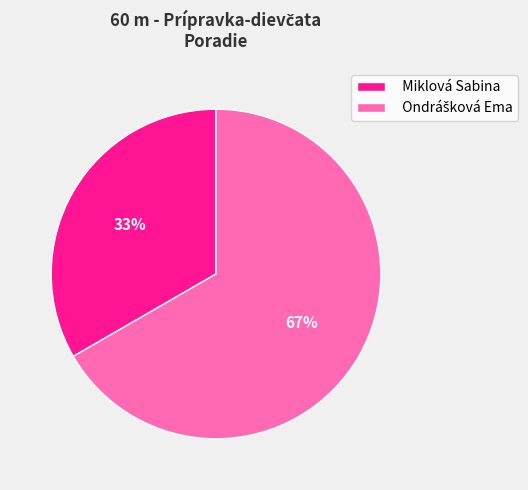

True or false: Miklová Sabina accounts for 33% of the total.

True